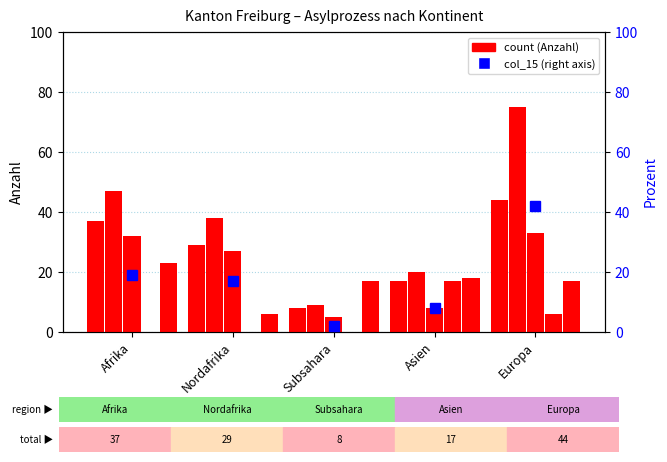

What is the label of the 4th bar from the left?

Asien